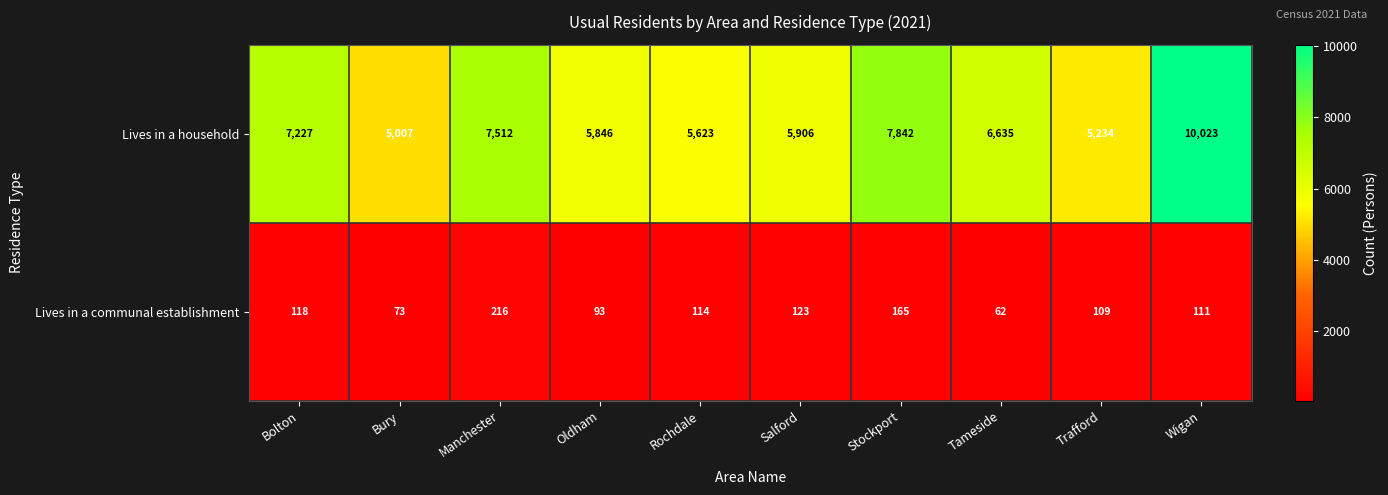

What is the minimum value shown in the chart?

62